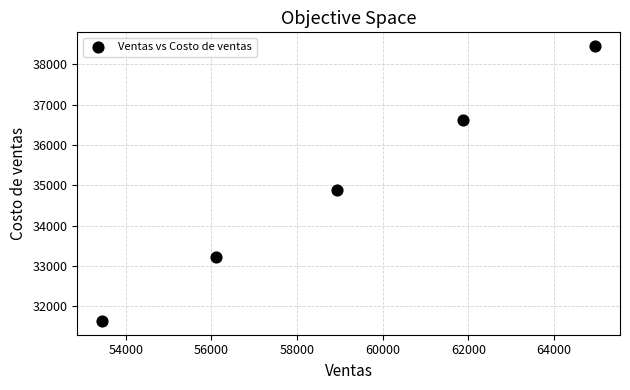

What Y value in the scatter plot is closest to 35043?

34877.4